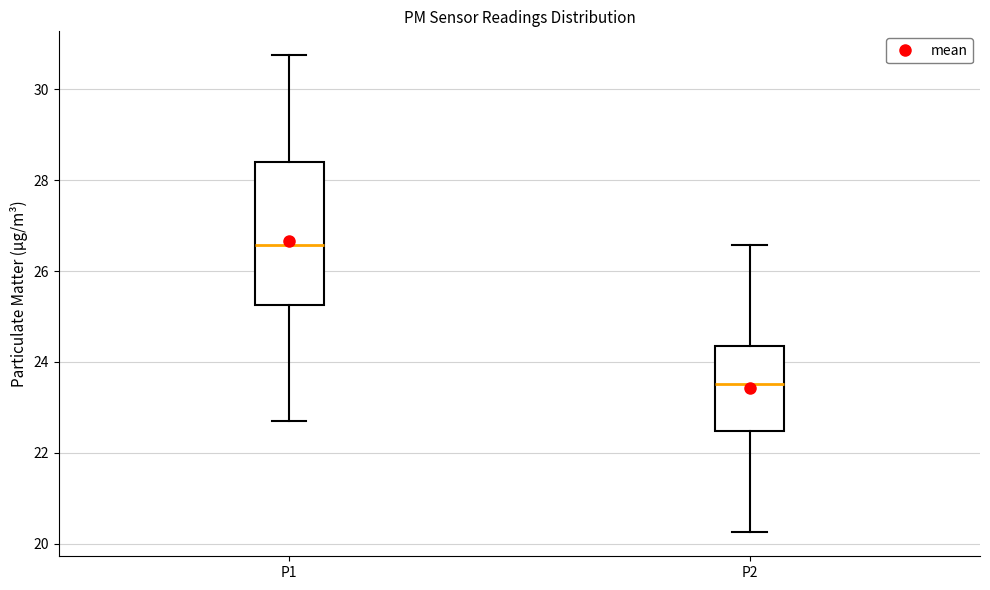

Which box is the tallest, from its lower edge to its upper edge?

P1